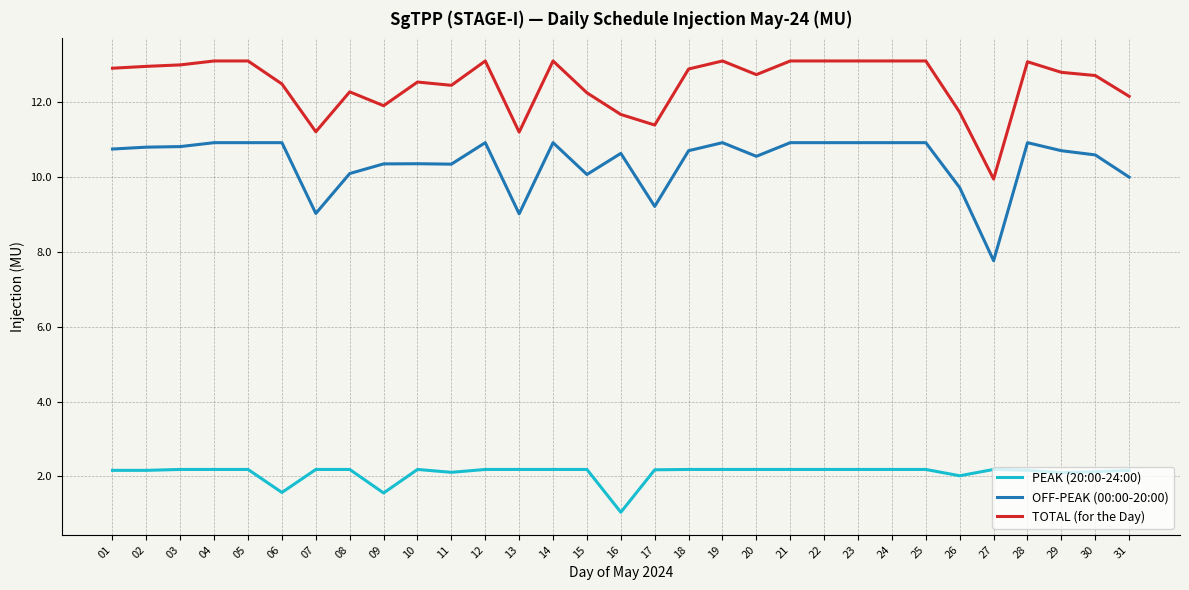

Rank the series by their maximum value, from highest to lowest.

TOTAL (for the Day), OFF-PEAK (00:00-20:00), PEAK (20:00-24:00)